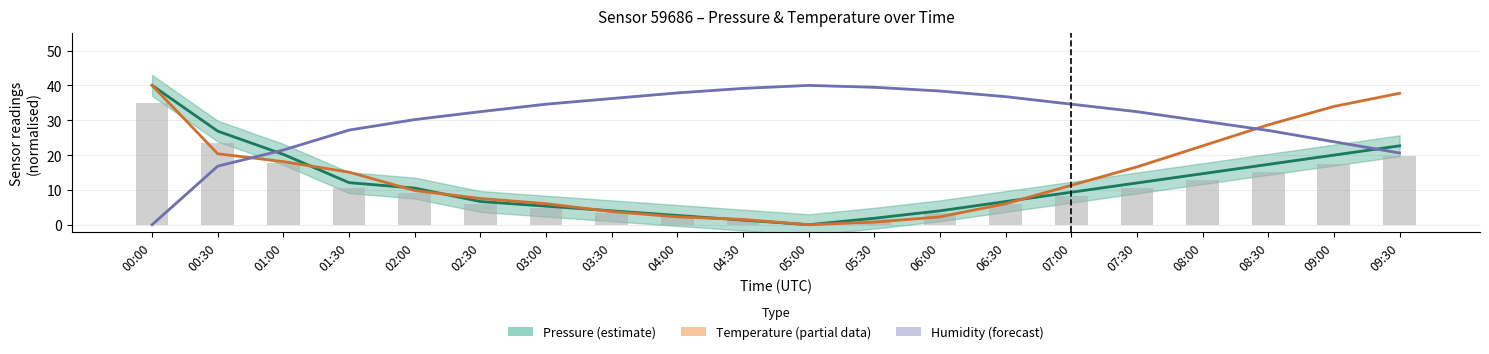

The value of Pressure (raw) at 01:30 is 10.6. True or false?

True